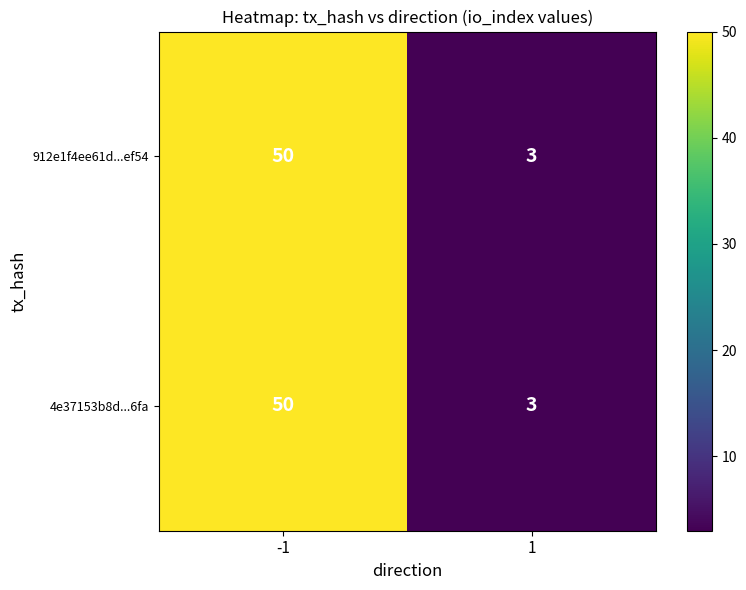

Is the value of 912e1f4ee61d...ef54 at -1 greater than the value of 4e37153b8d...6fa at 1?

Yes